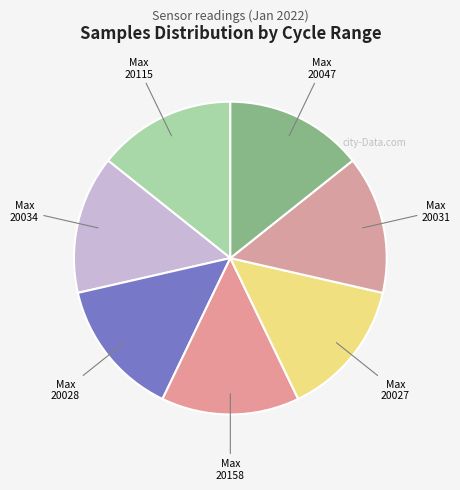

Which slice is the smallest?

28/20028